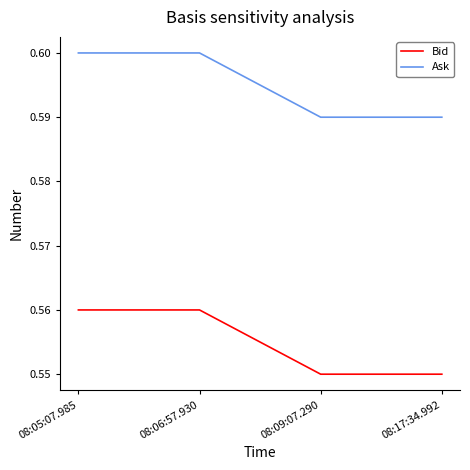

How many lines are shown in the chart?

2